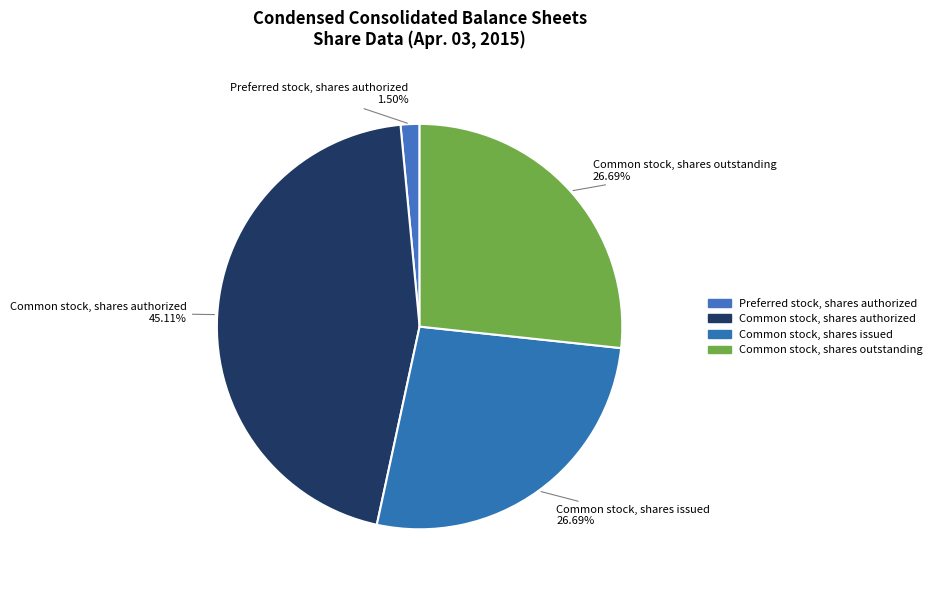

Combined, what portion of the pie is Preferred stock, shares authorized and Common stock, shares outstanding?

28.2%